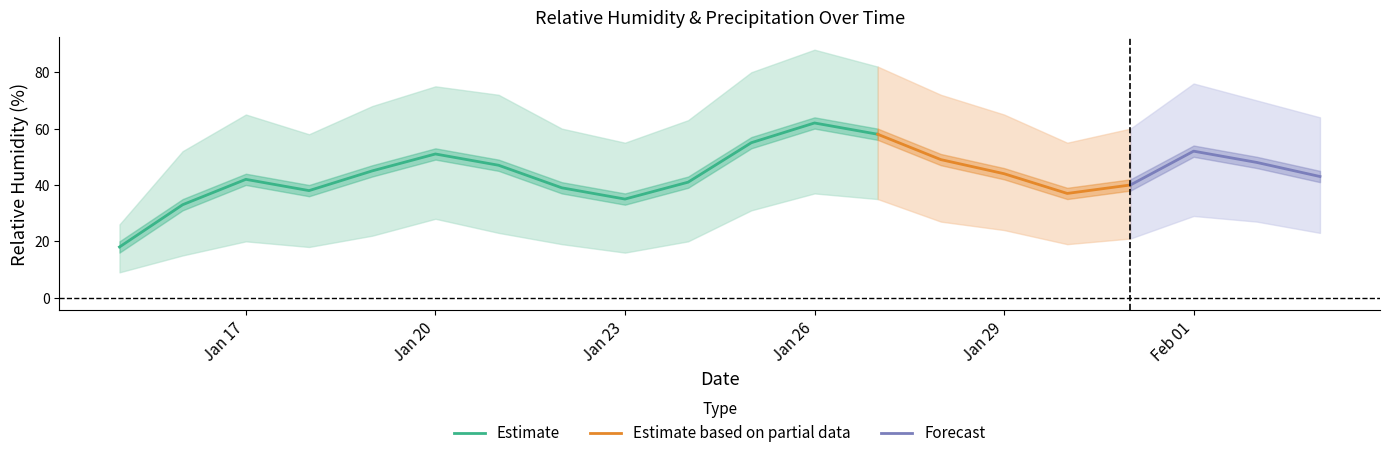

The value of RH_mean at 2019-02-01 is 26. True or false?

False